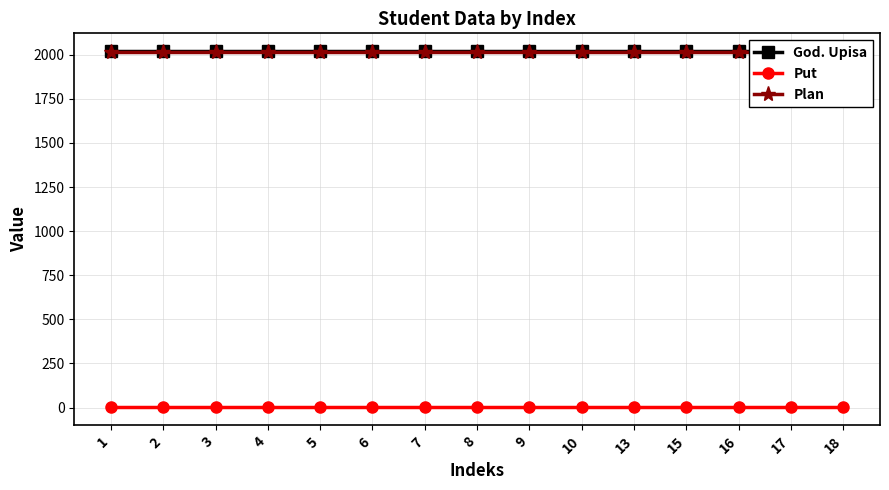

What are all the series names shown in the legend?

God. Upisa, Put, Plan